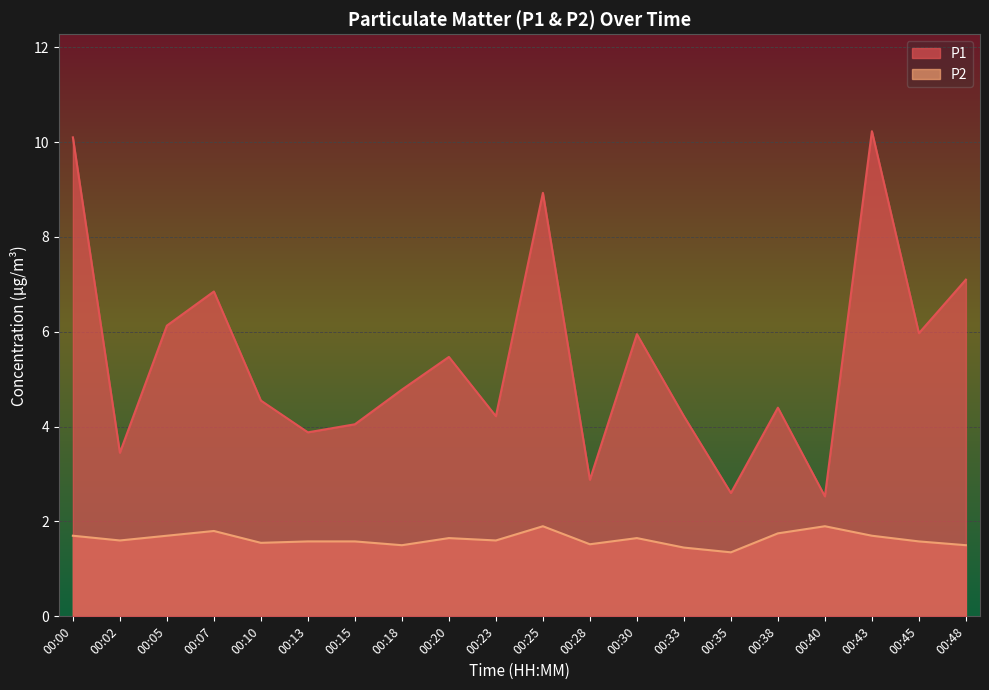

What is the difference between the second highest and minimum values in the P1 series?

7.6